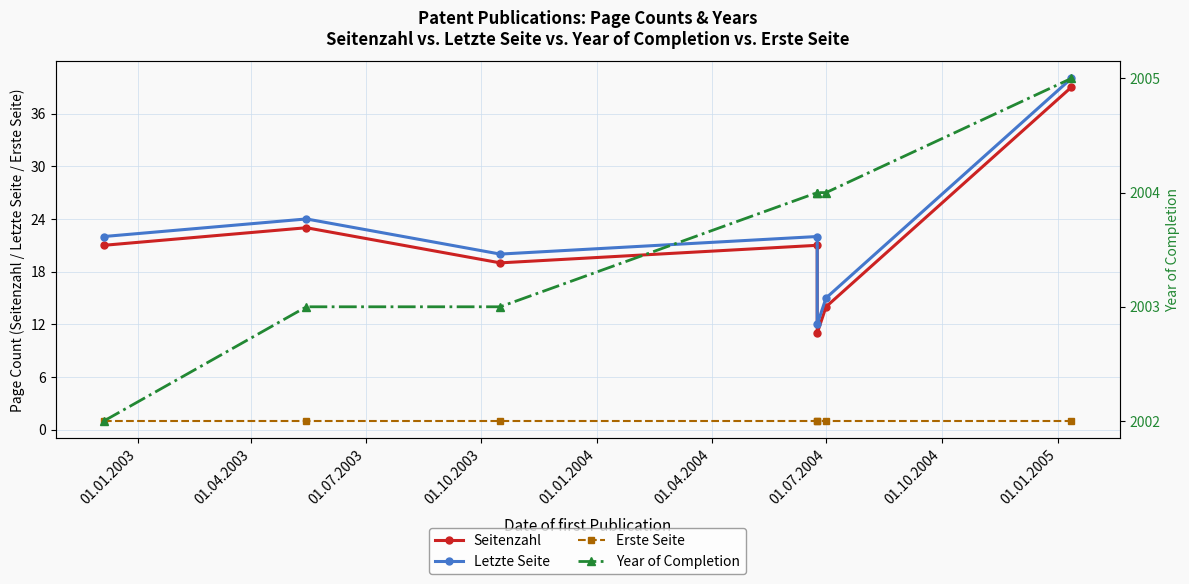

What is the value of the Seitenzahl point at the 3rd from the left?

19